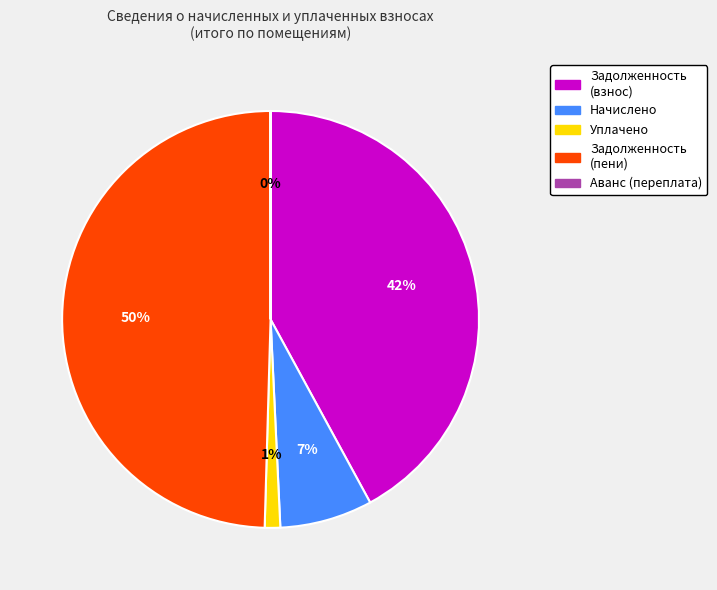

To the nearest percent, what is the difference between the largest and smallest slice percentages?

50%